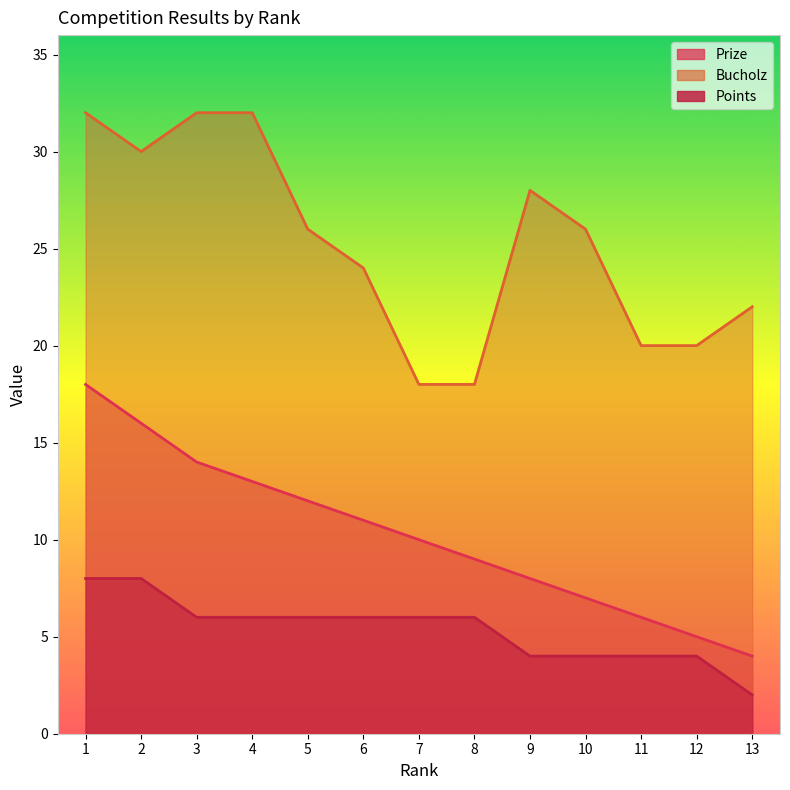

Is the value of Prize at 13 greater than the value of Bucholz at 13?

No